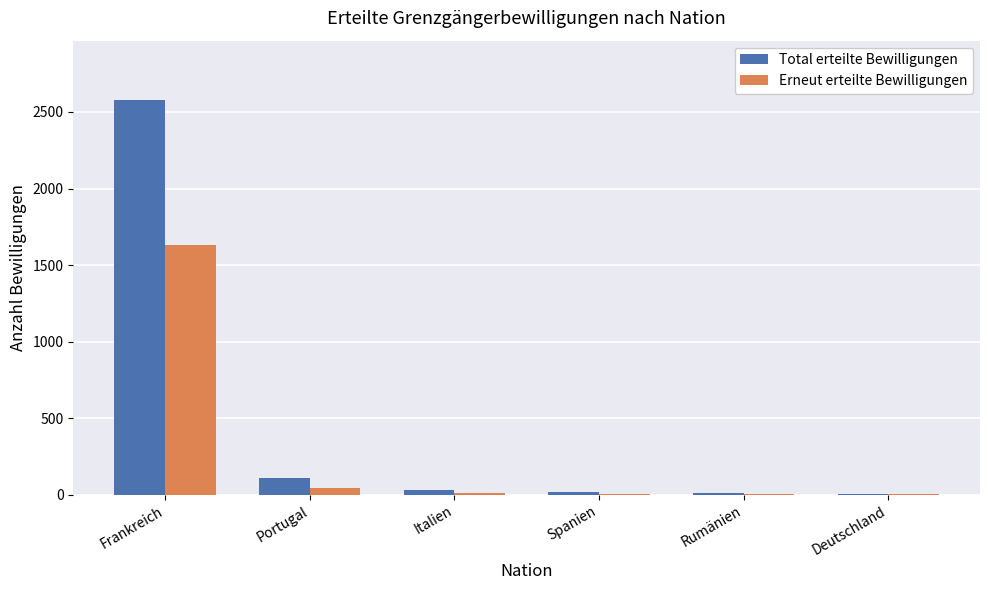

True or false: Erneut erteilte Bewilligungen has a value of 4 at Rumänien.

True